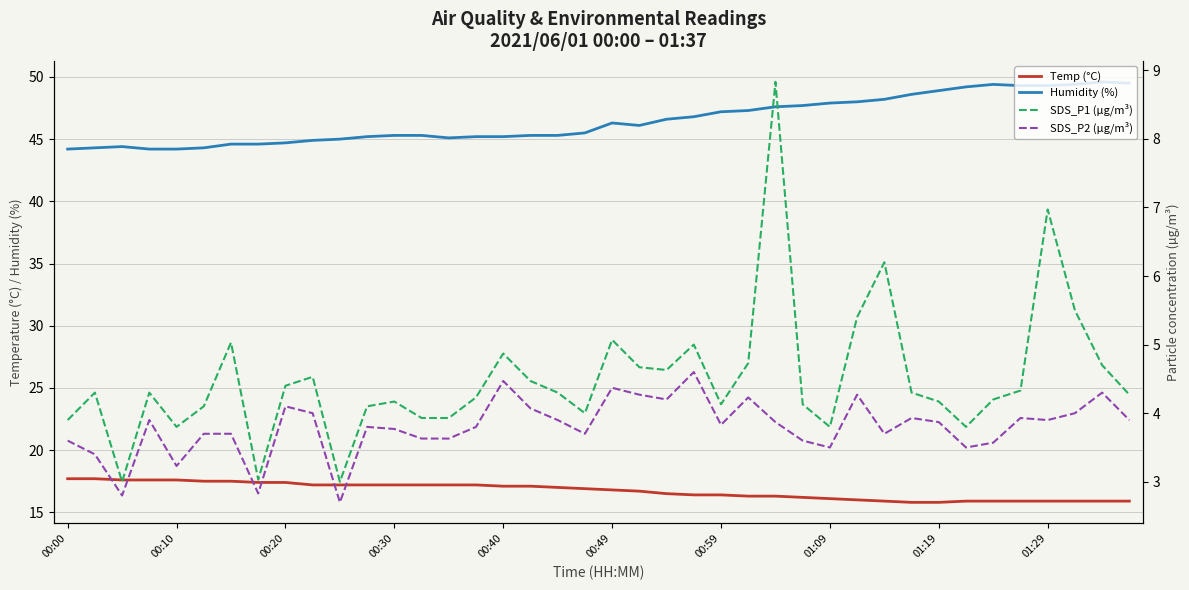

True or false: Humidity (%) has a value of 17.4 at 25.

False